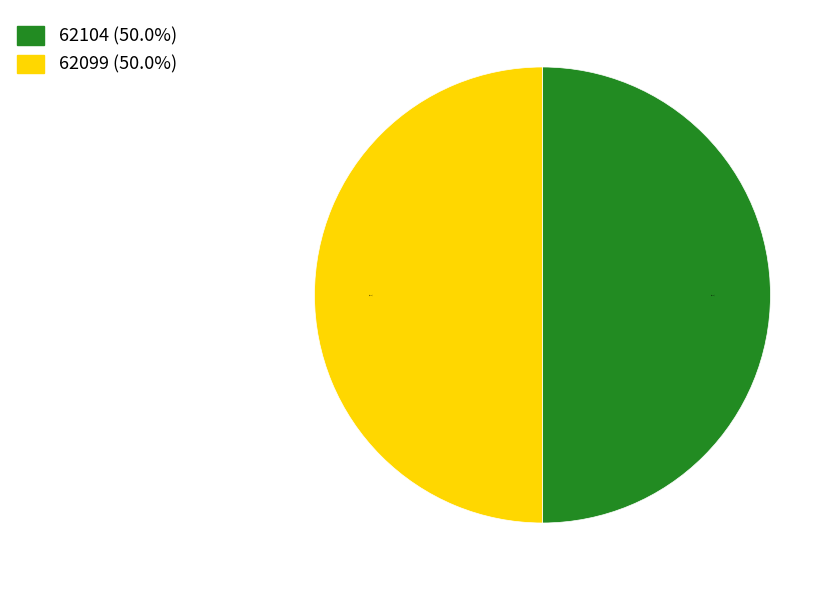

To the nearest percent, what percentage of the pie is 62099?

50%